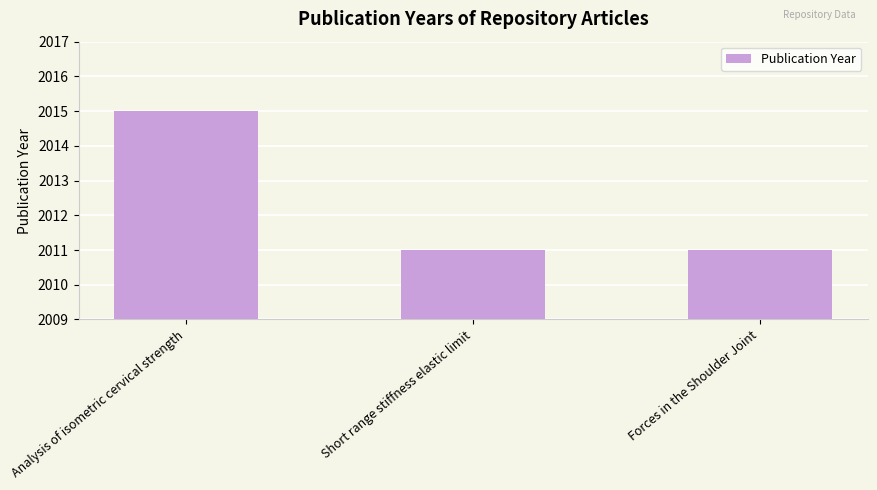

How many values are between 2011 and 2015?

3